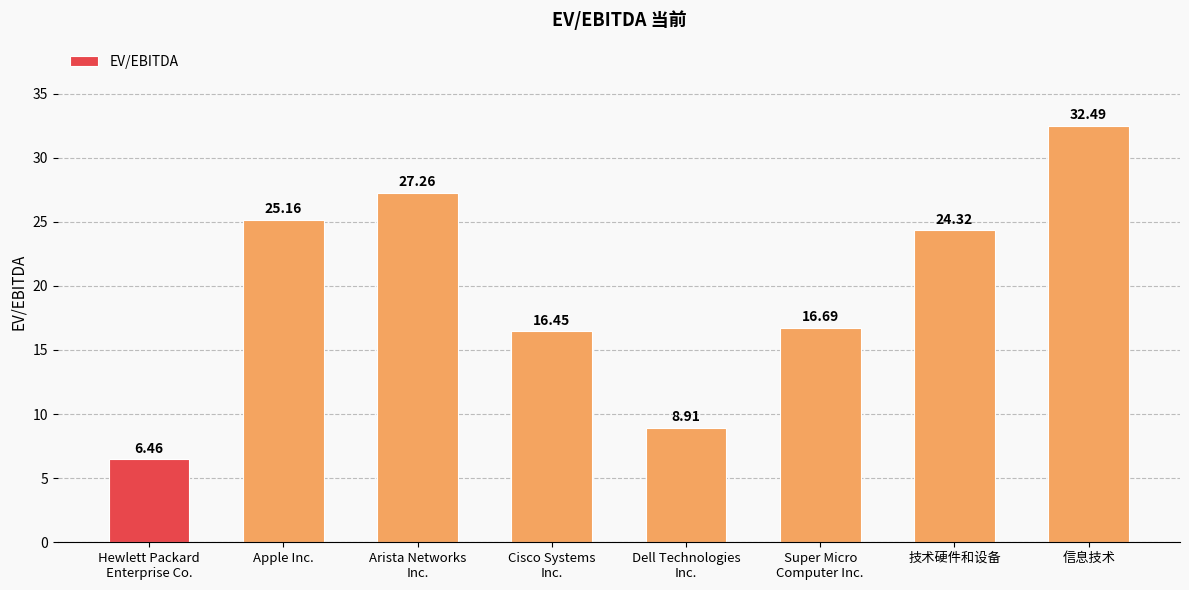

What is the ratio of the value at Dell Technologies
Inc. to the value at 信息技术?

0.3